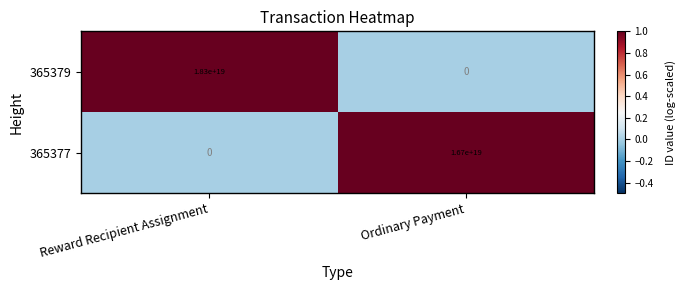

Which label corresponds to the largest value in the chart?

Reward Recipient Assignment